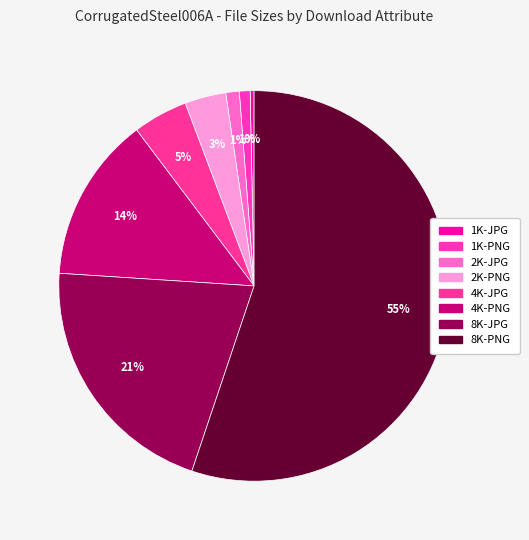

How many segments does this pie chart have?

8